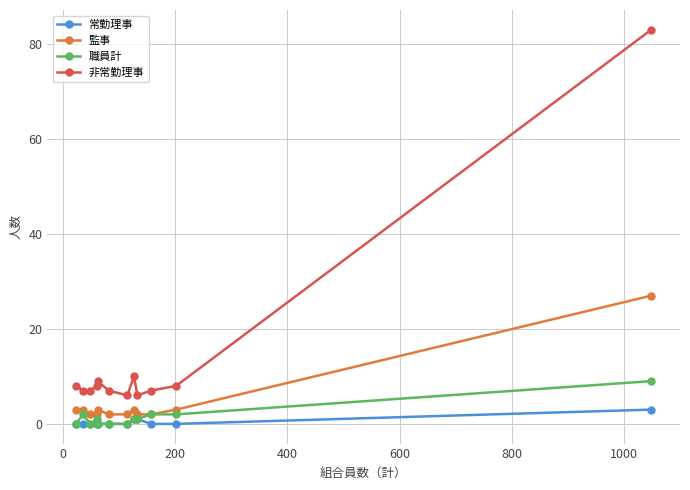

True or false: 非常勤理事 and 職員計 cross at least once.

False